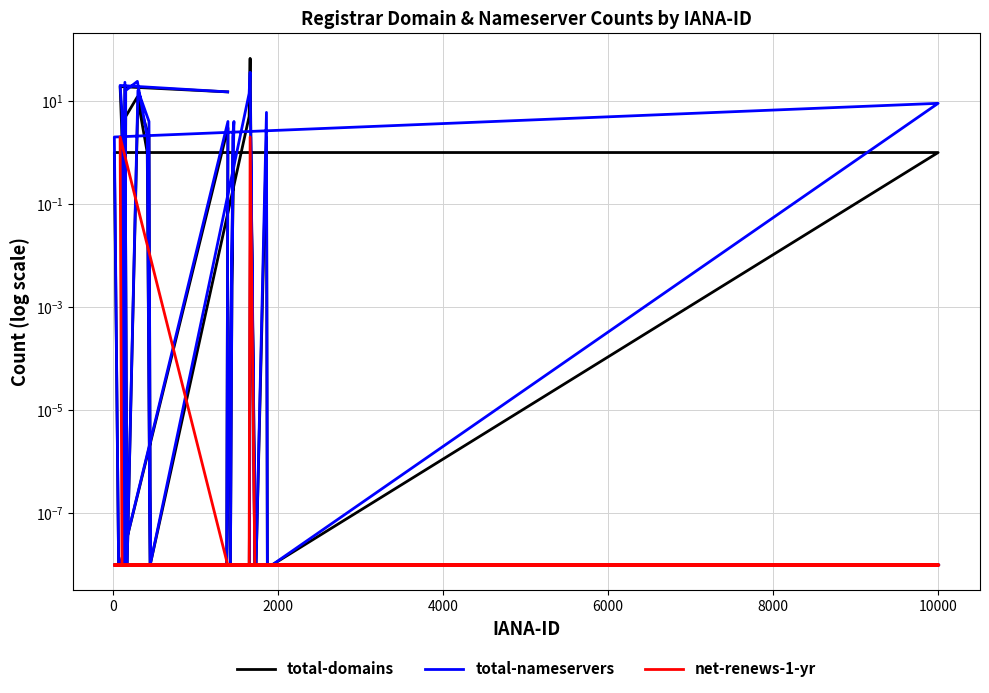

What is the difference between the maximum and minimum values in the total-domains series?

67.0